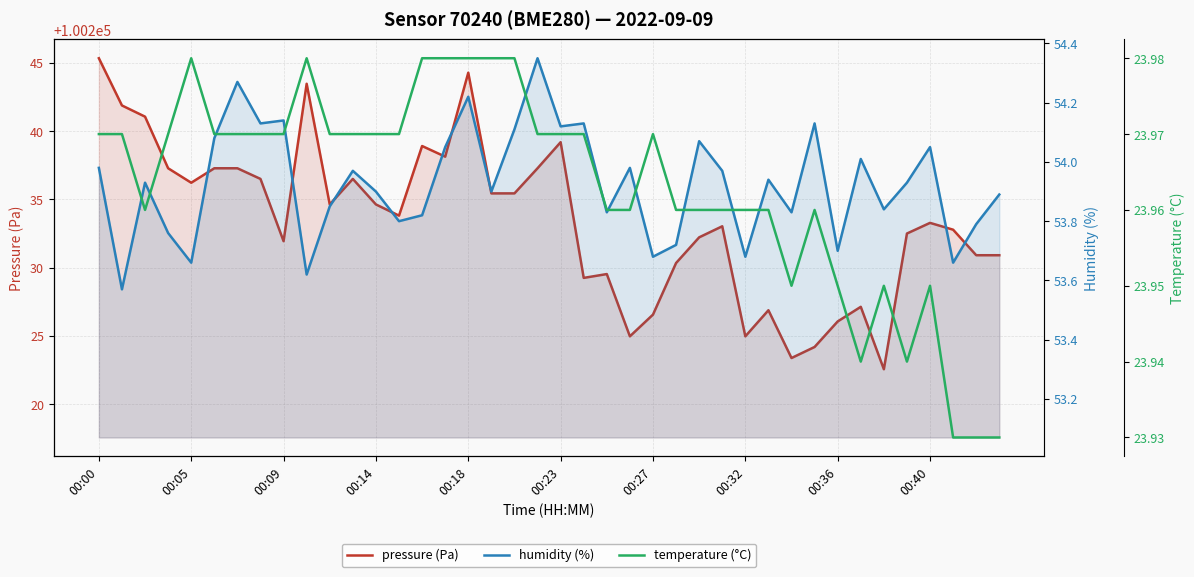

True or false: pressure (Pa) and temperature (°C) intersect in this chart.

False